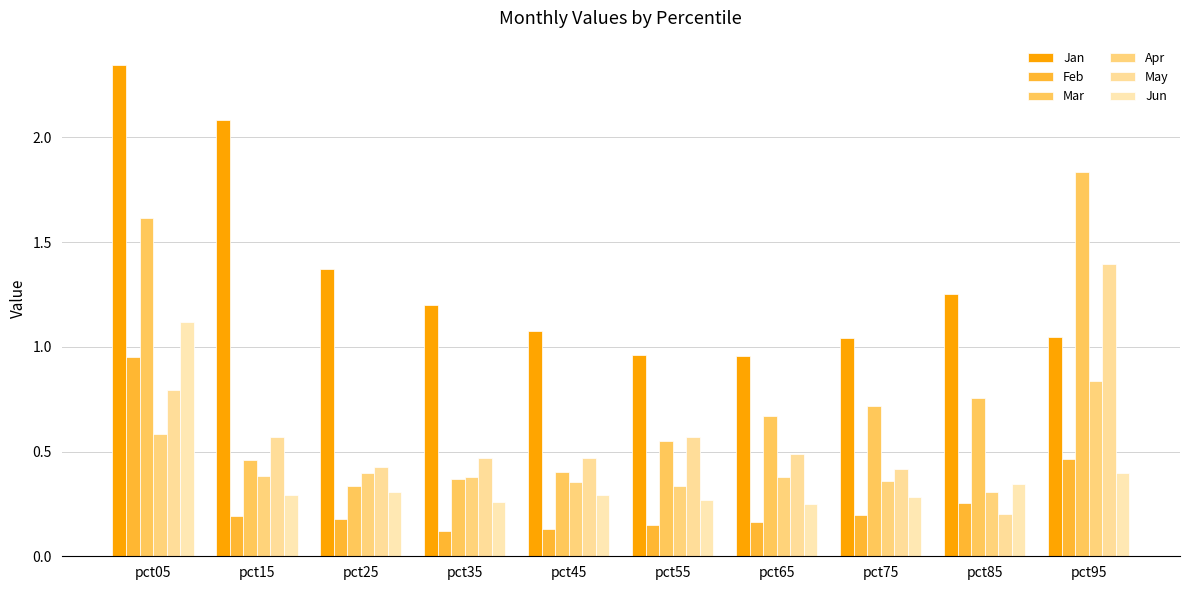

The value of Mar at pct55 is 1.0. True or false?

False